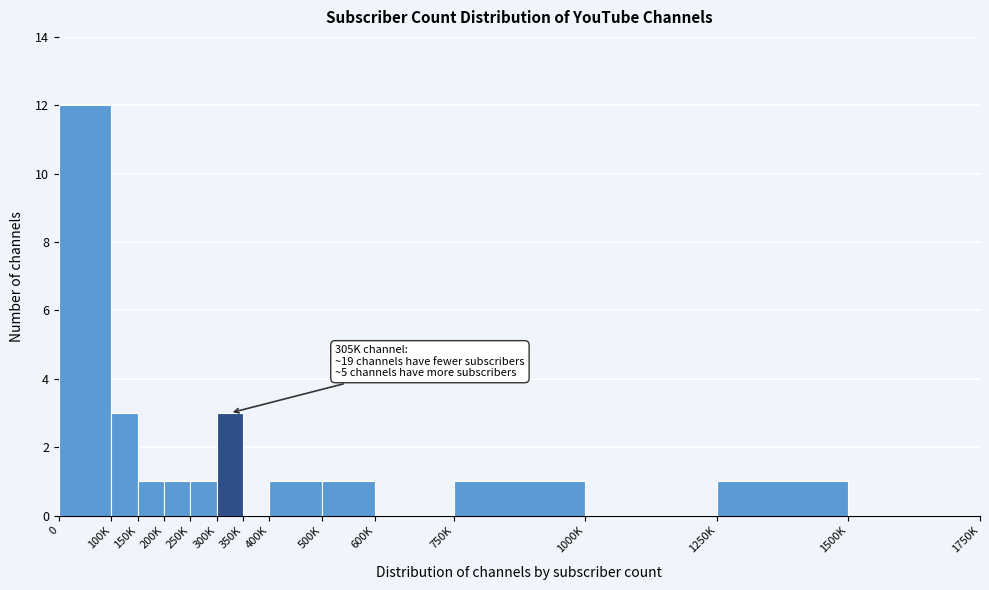

Reading left to right, list all the values displayed in this chart.

0=12	100K=3	150K=1	200K=1	250K=1	300K=3	350K=0	400K=1	500K=1	600K=0	750K=1	1000K=0	1250K=1	1500K=0